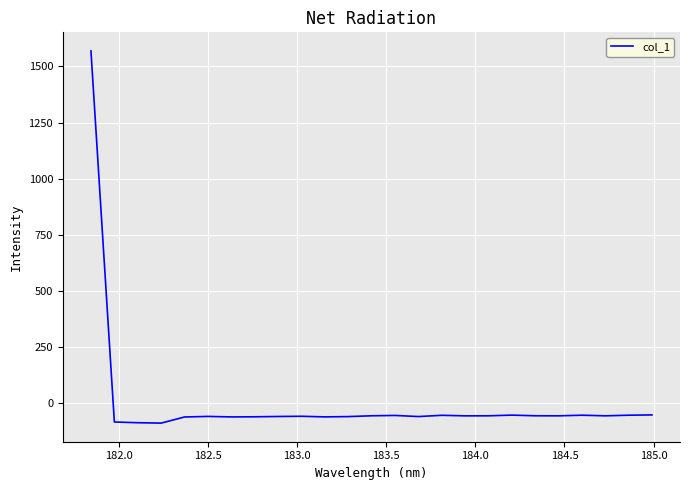

What is the minimum value shown in the chart?

-89.8